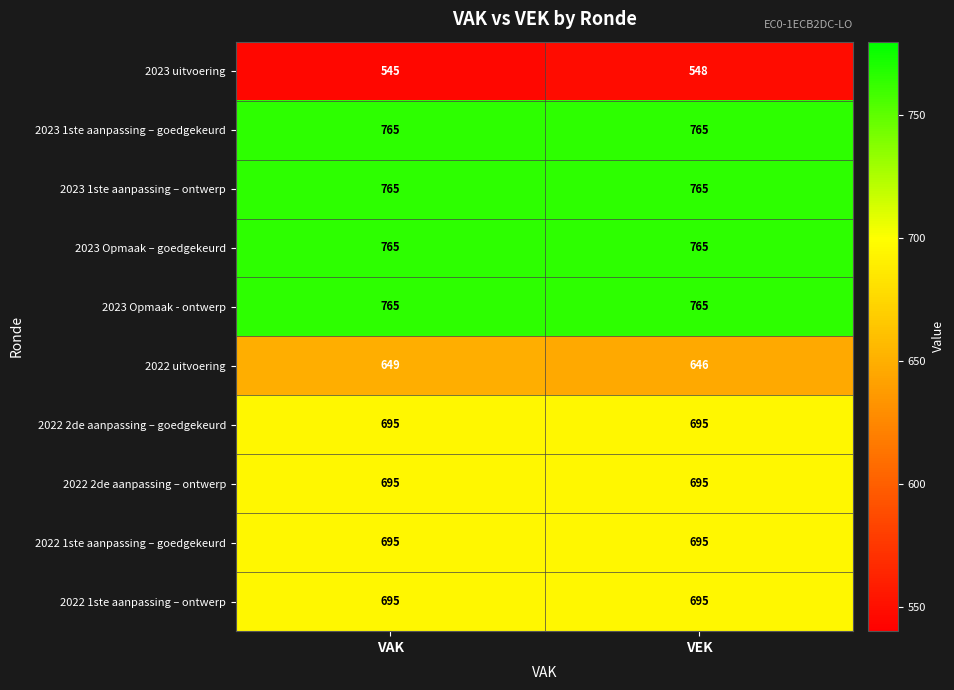

At how many categories does at least one series exceed 720?

2